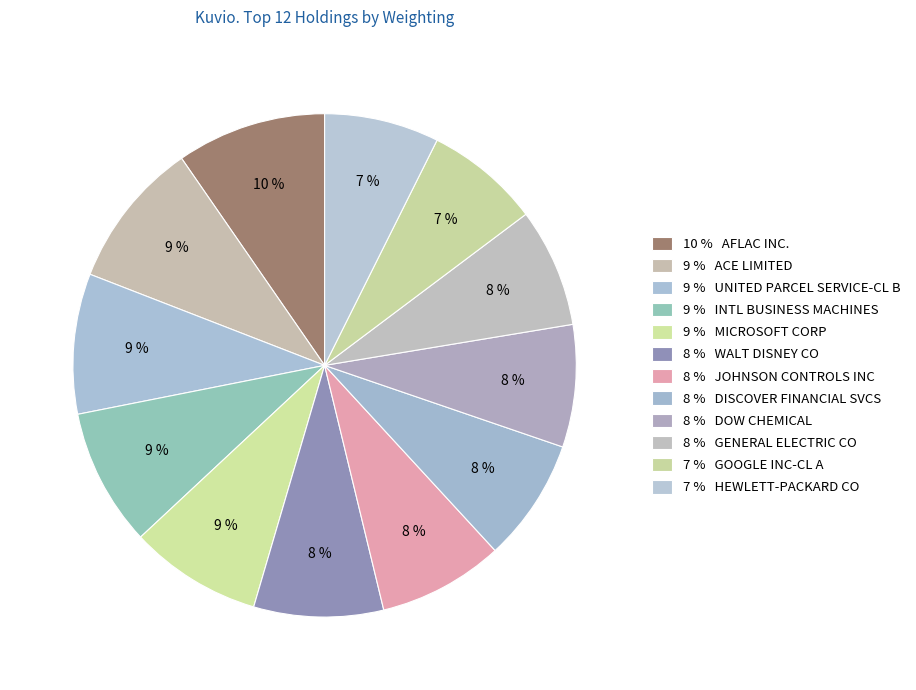

How many segments does this pie chart have?

12